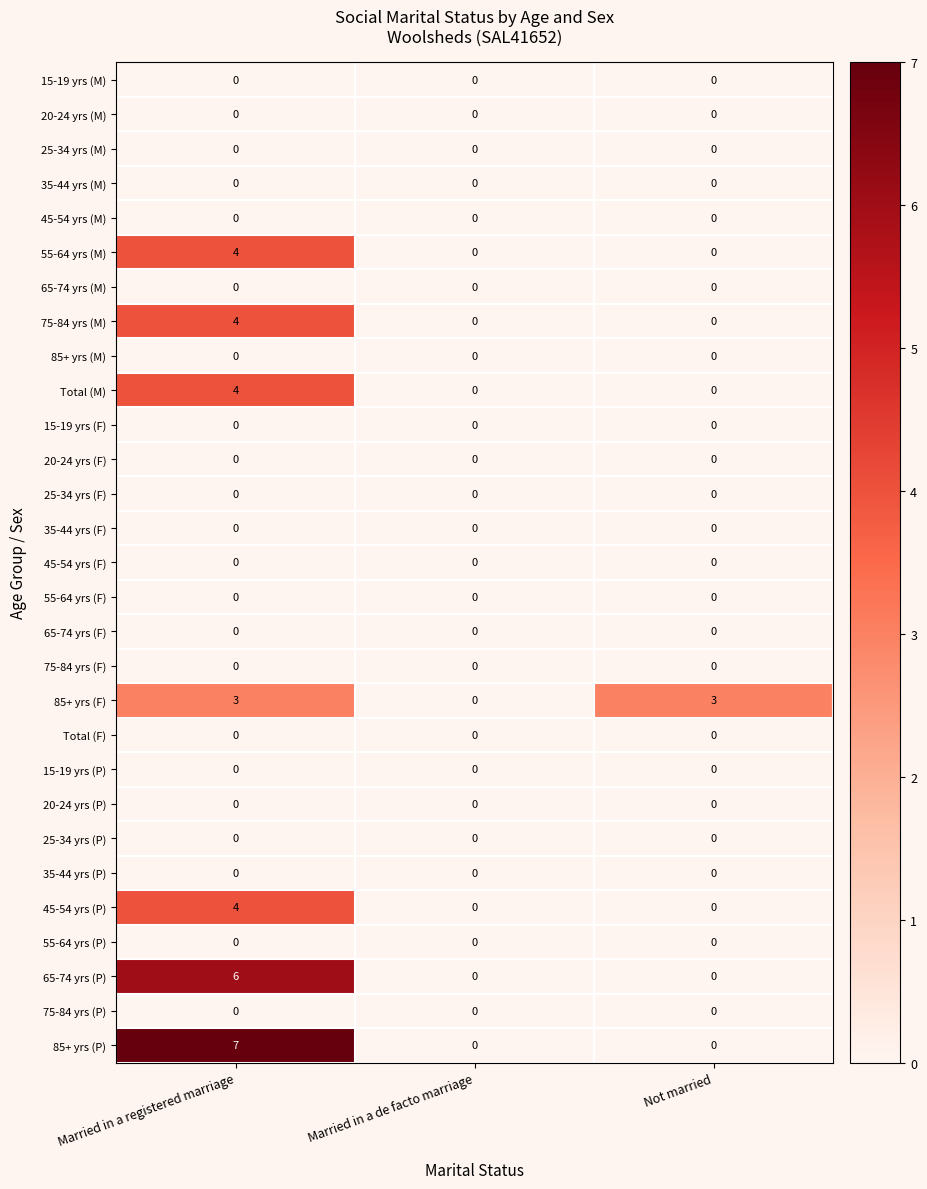

At which category is the sum across all series the highest?

Married in a registered marriage